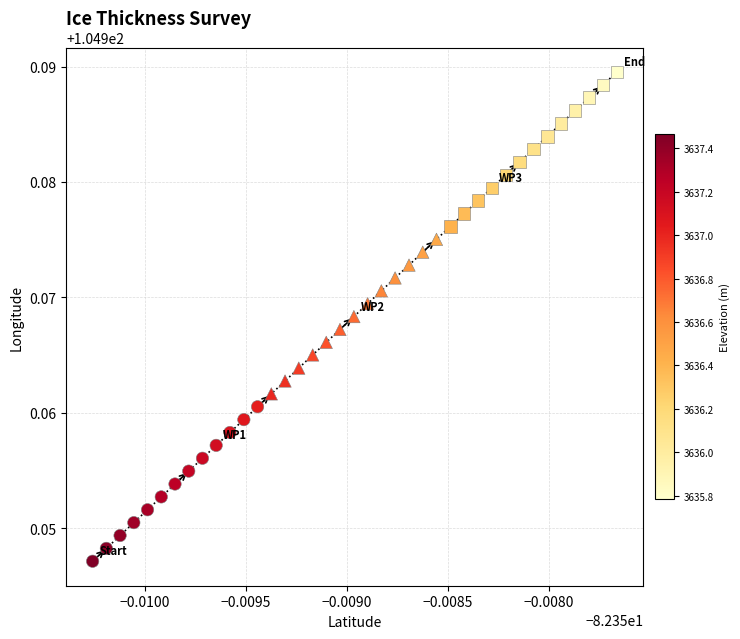

Which series contains the lowest Y value?

replicate 1